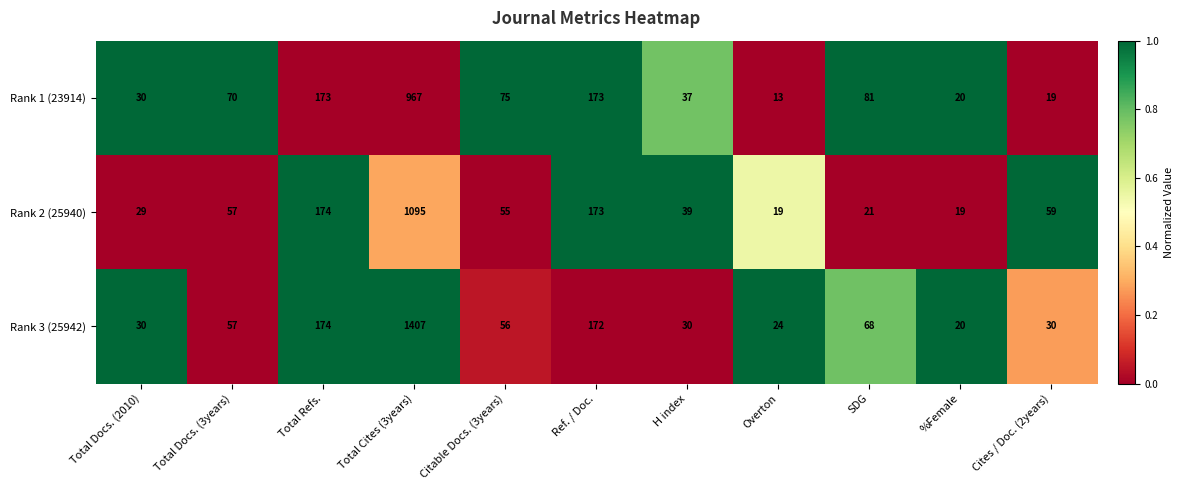

What is the lowest value of the Rank 2 (25940) series?

19